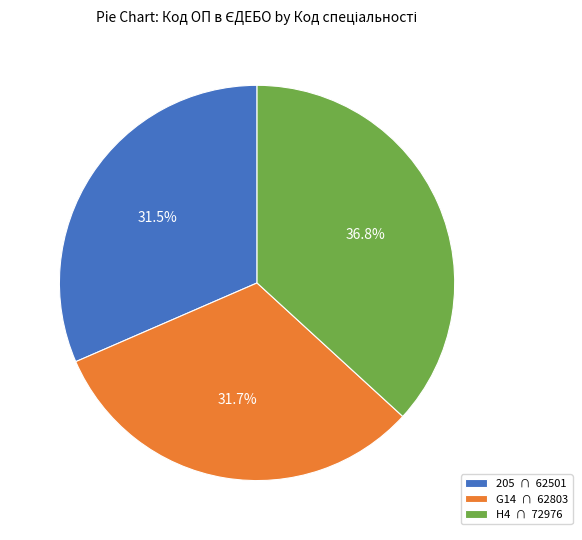

Between 205 and H4, which is larger?

H4